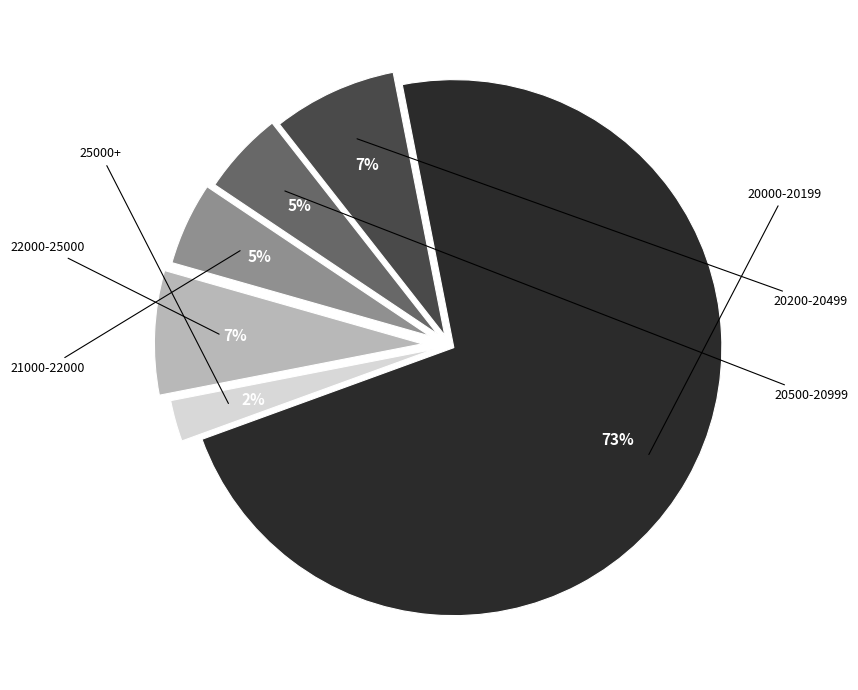

Is there any slice that represents more than half of the pie?

Yes